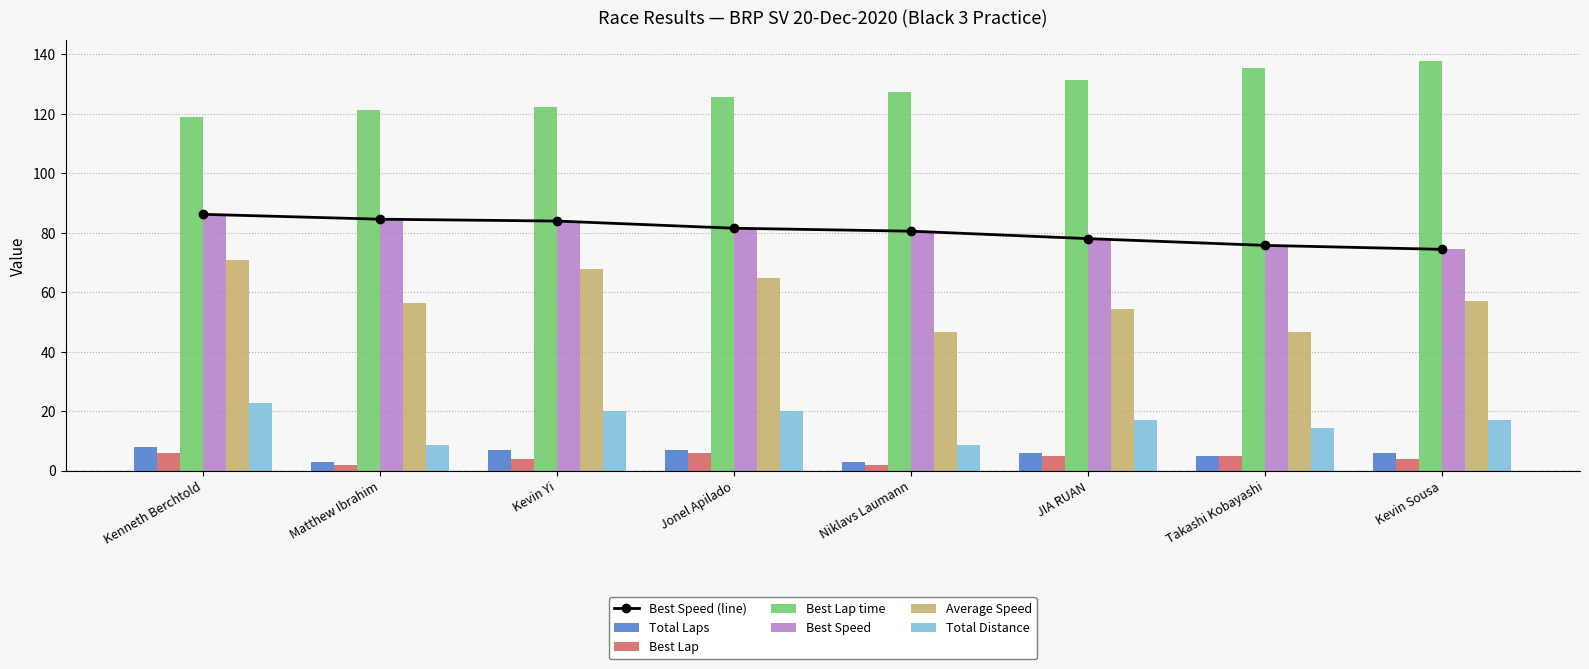

Which series has the largest range (max minus min)?

Average Speed